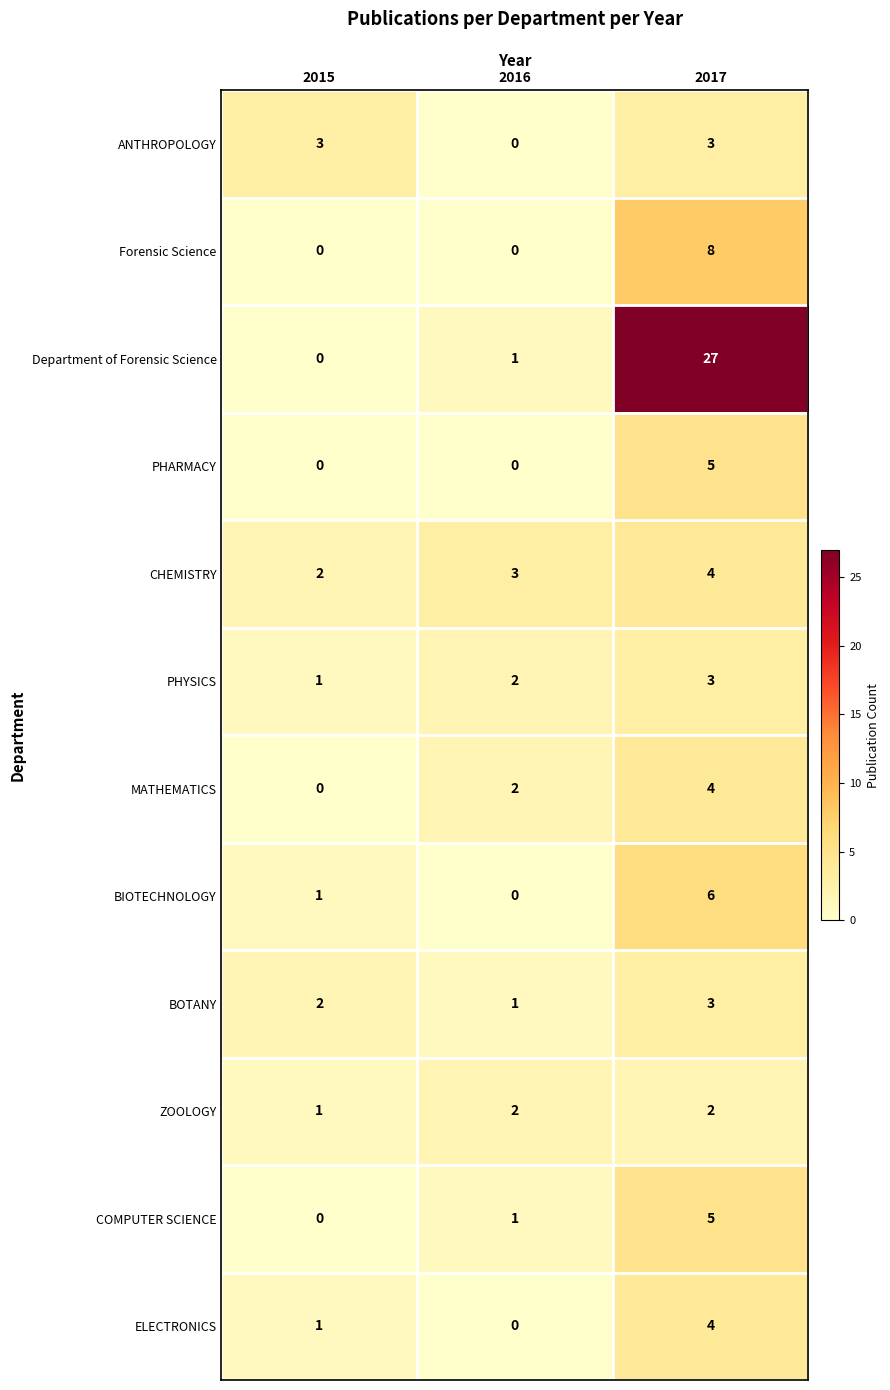

Count the BOTANY values in the range 1 to 3.

3